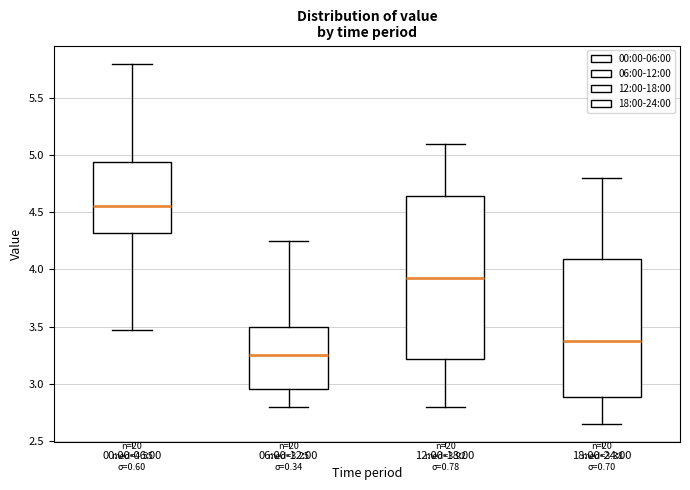

Which box is the tallest, from its lower edge to its upper edge?

12:00-18:00